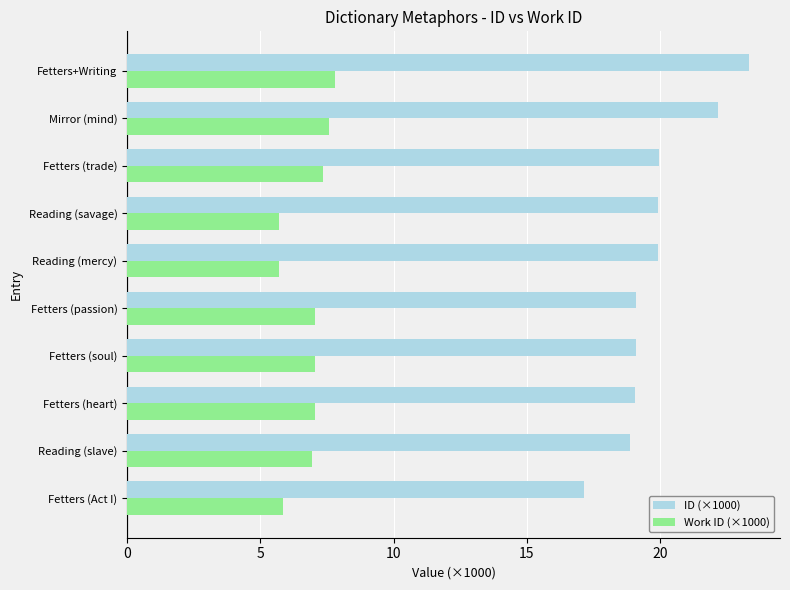

At which category is the sum across all series the highest?

Fetters+Writing